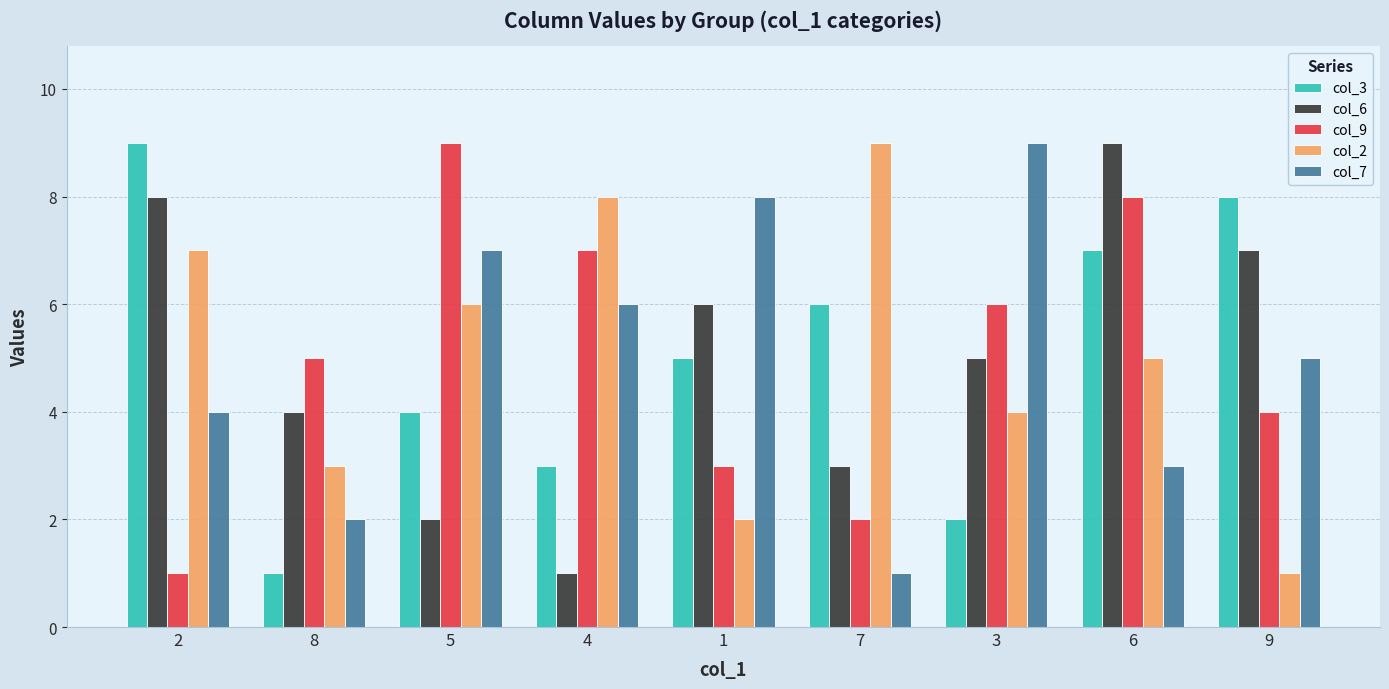

How many categories are shown in the chart?

9